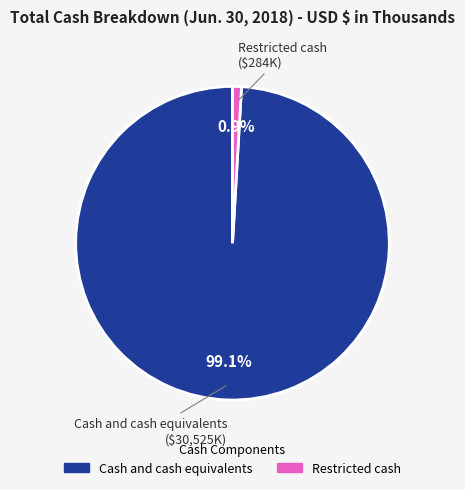

Is there any slice that represents more than half of the pie?

Yes